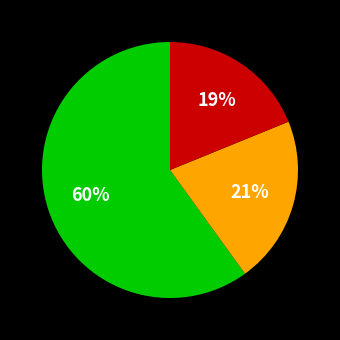

To the nearest percent, what is the average slice percentage?

33%